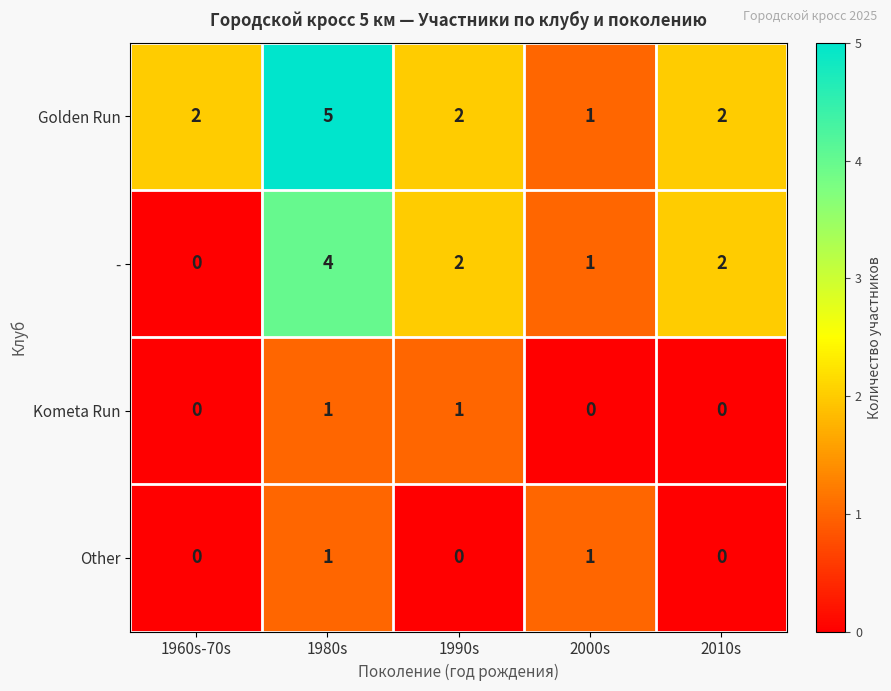

Reading right to left, what are all the values shown in this chart?

Golden Run: 2010s=2	2000s=1	1990s=2	1980s=5	1960s-70s=2
-: 2010s=2	2000s=1	1990s=2	1980s=4	1960s-70s=0
Kometa Run: 2010s=0	2000s=0	1990s=1	1980s=1	1960s-70s=0
Other: 2010s=0	2000s=1	1990s=0	1980s=1	1960s-70s=0